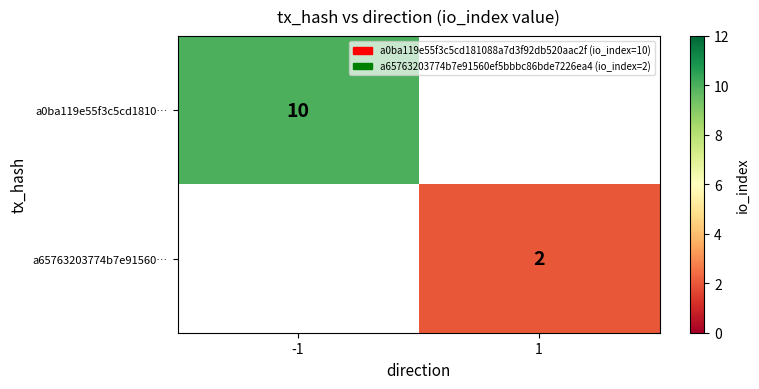

What is the smallest value displayed?

2.0